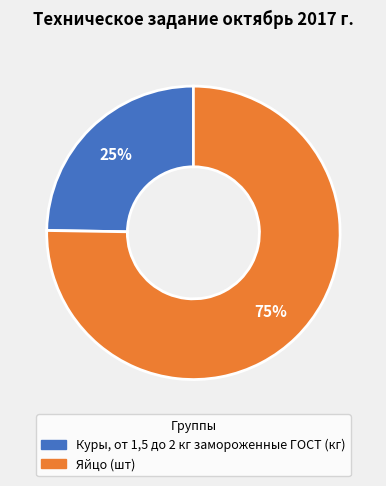

Which slice is the largest?

Яйцо